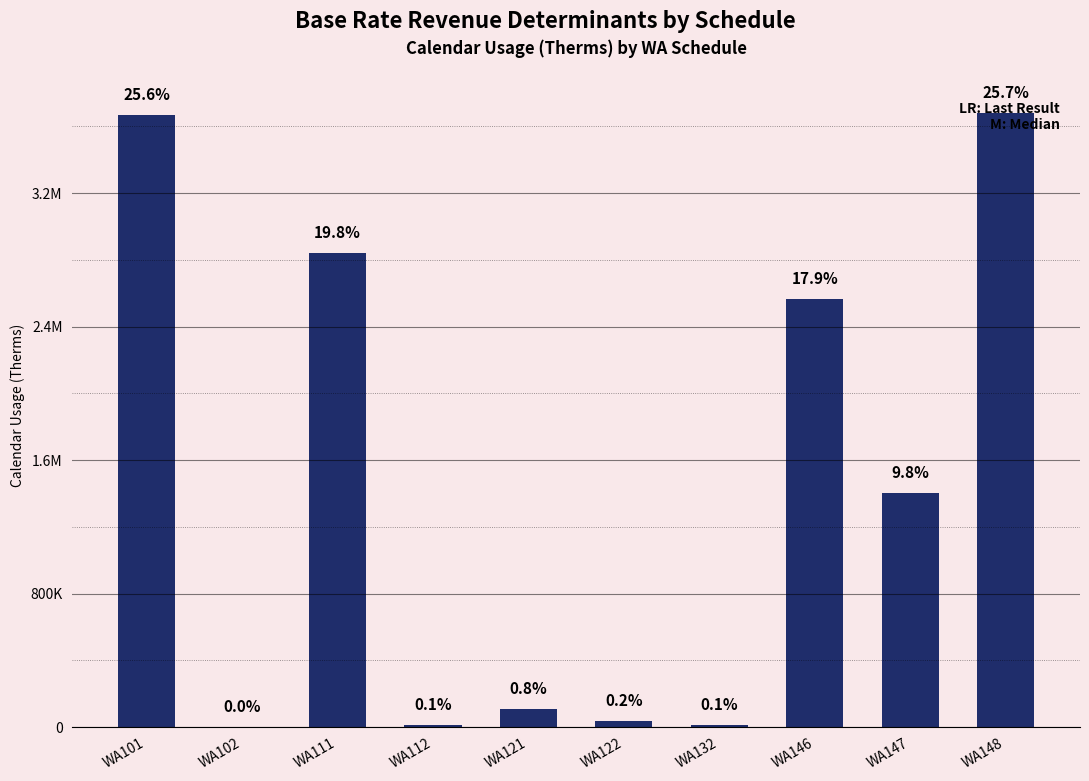

Between WA147 and WA101, which is larger?

WA101